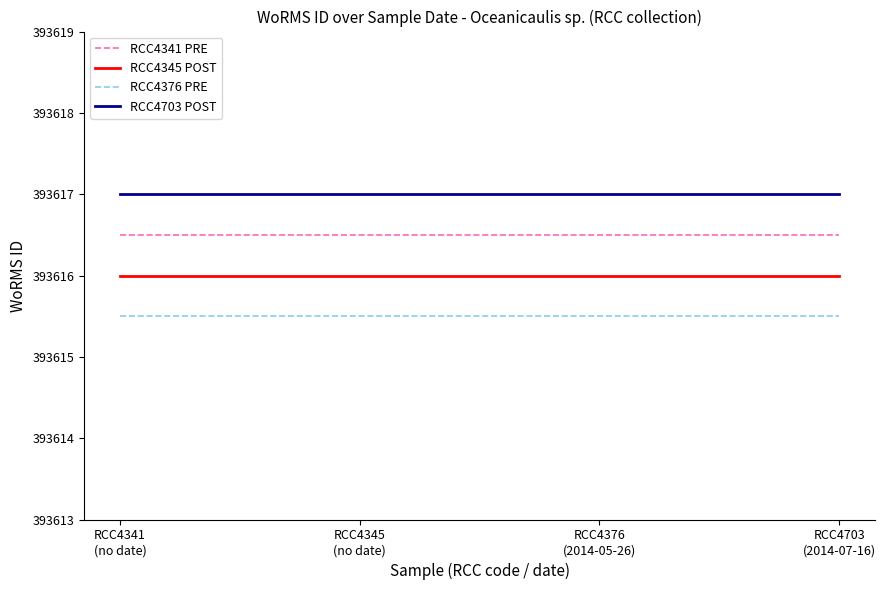

True or false: RCC4341 PRE has more than 1 points higher than both neighbors.

False